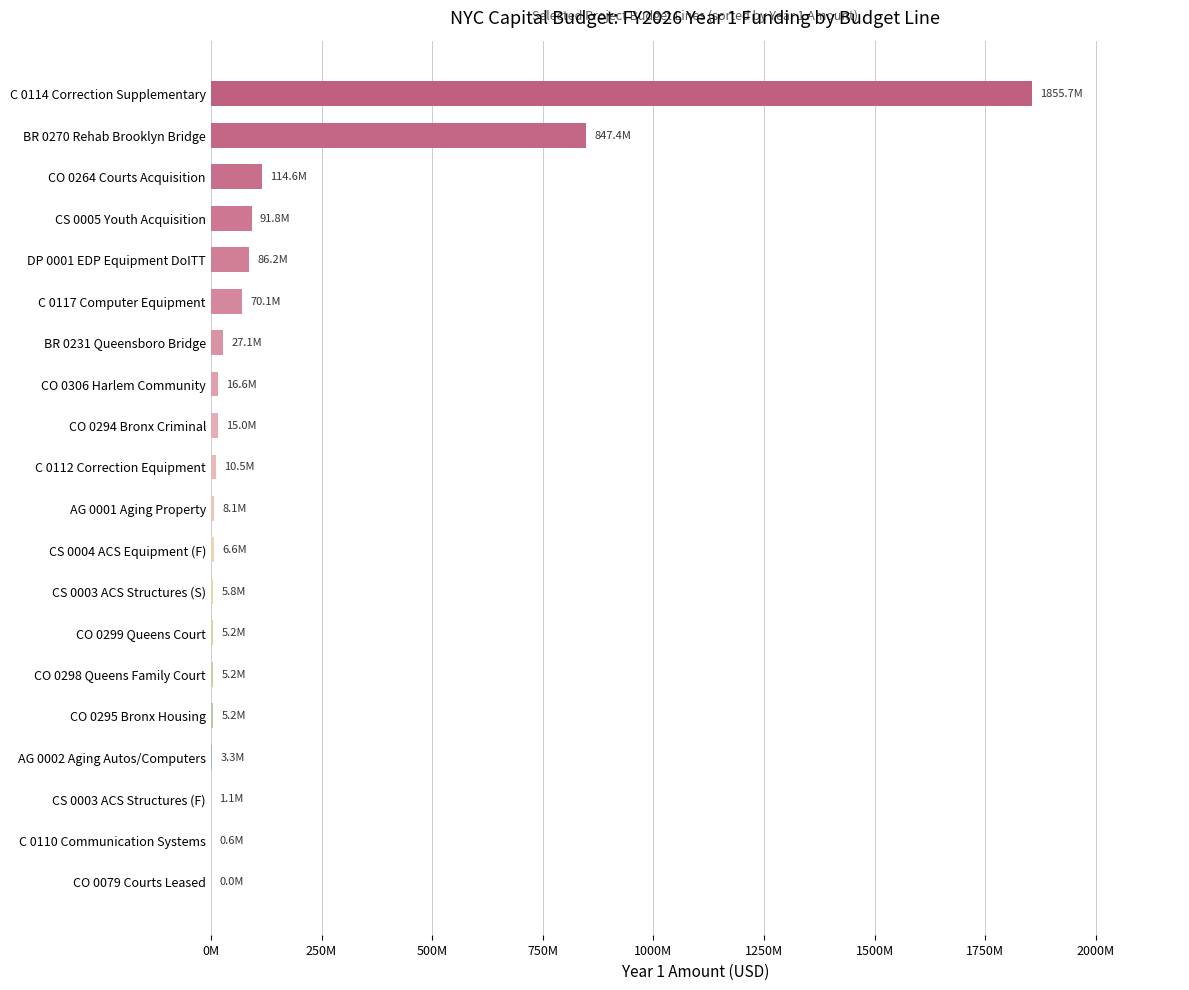

Are the bars grouped side by side (vs. stacked)?

No